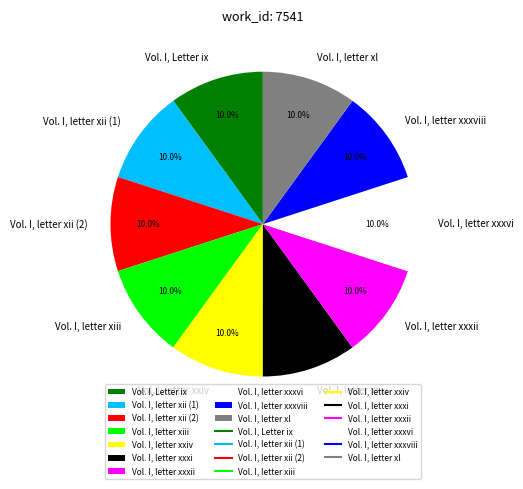

Is it true that Vol. I, letter xl is 10% of the pie?

True